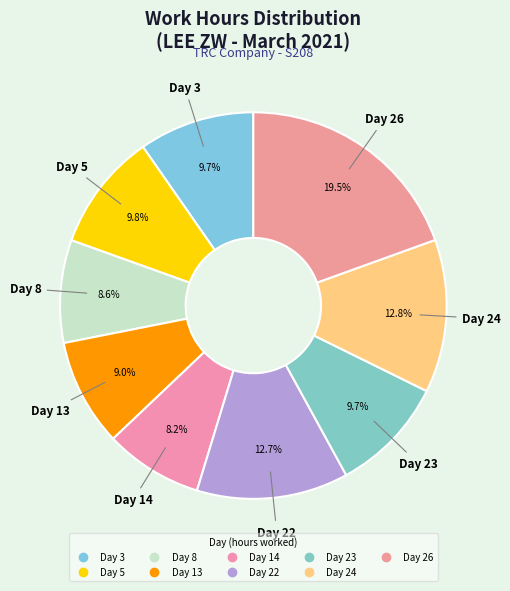

To the nearest percent, what portion does Day 14 represent?

8%